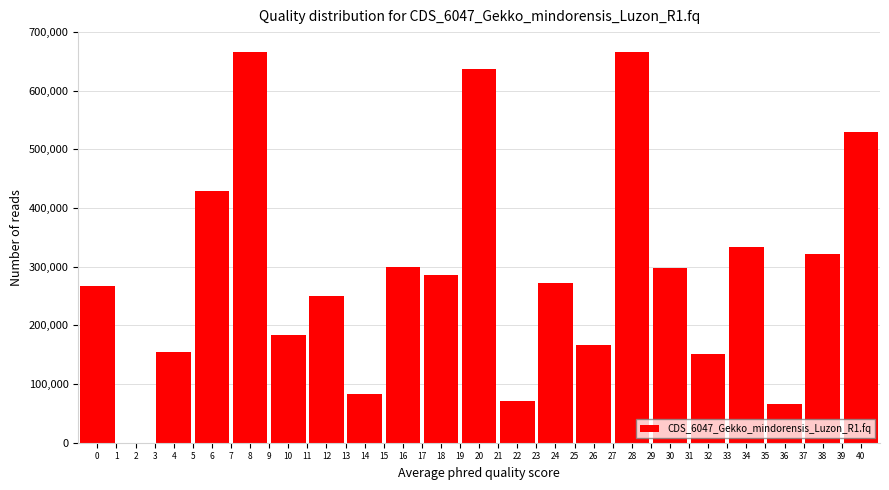

The value at 20 is 241536.7. True or false?

False